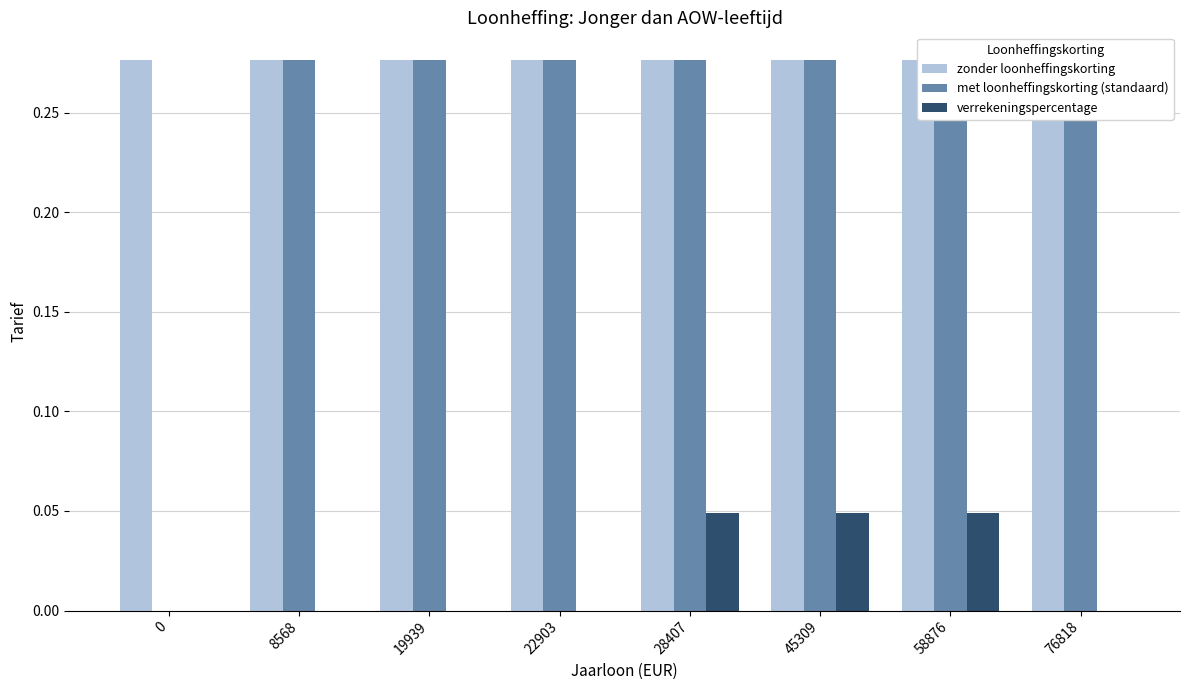

List the labels in order of verrekeningspercentage value, largest first.

28407, 45309, 58876, 0, 8568, 19939, 22903, 76818